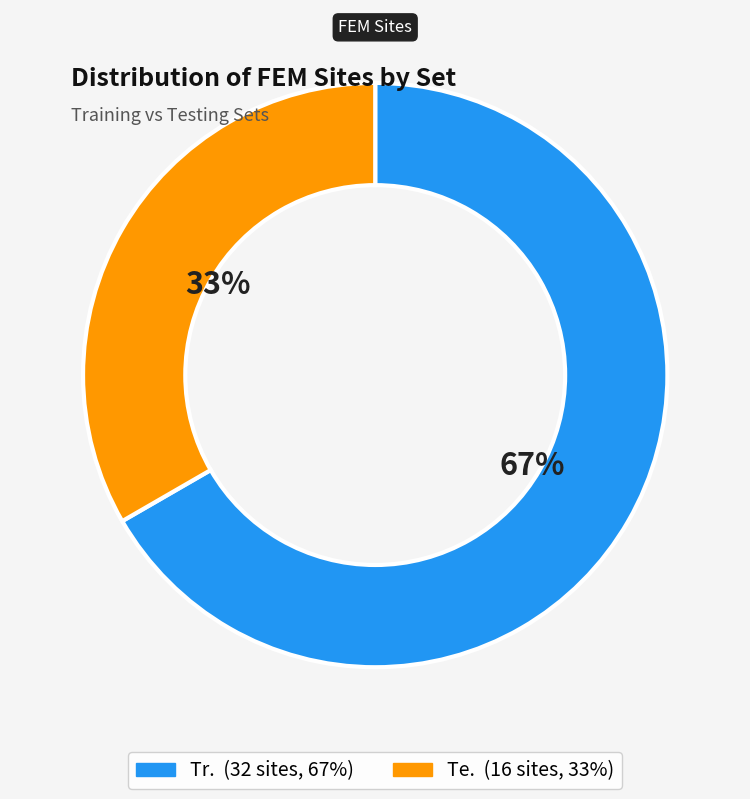

To the nearest percent, what is the combined percentage of Tr. and Te.?

100%